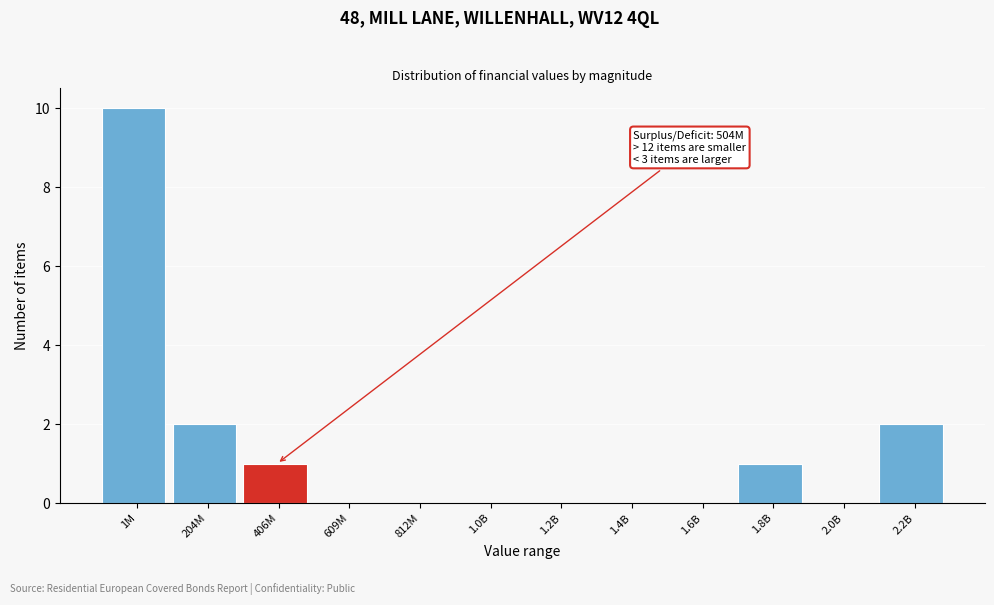

Reading left to right, what are all the values shown in this chart?

1M=10	204M=2	406M=1	609M=0	812M=0	1.0B=0	1.2B=0	1.4B=0	1.6B=0	1.8B=1	2.0B=0	2.2B=2